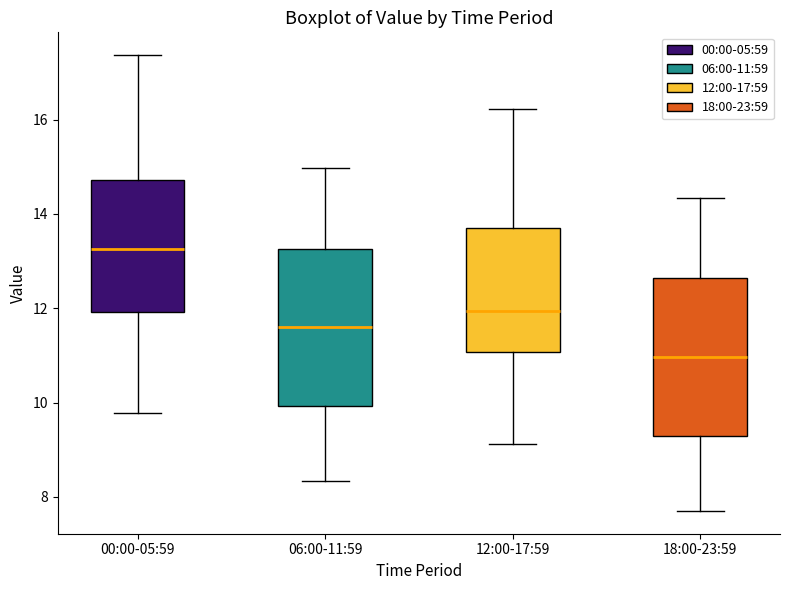

Where does the median line of the box for 00:00-05:59 sit on the y-axis? The values are not printed on the chart, so give them approximately, as read against the axis.

13.2